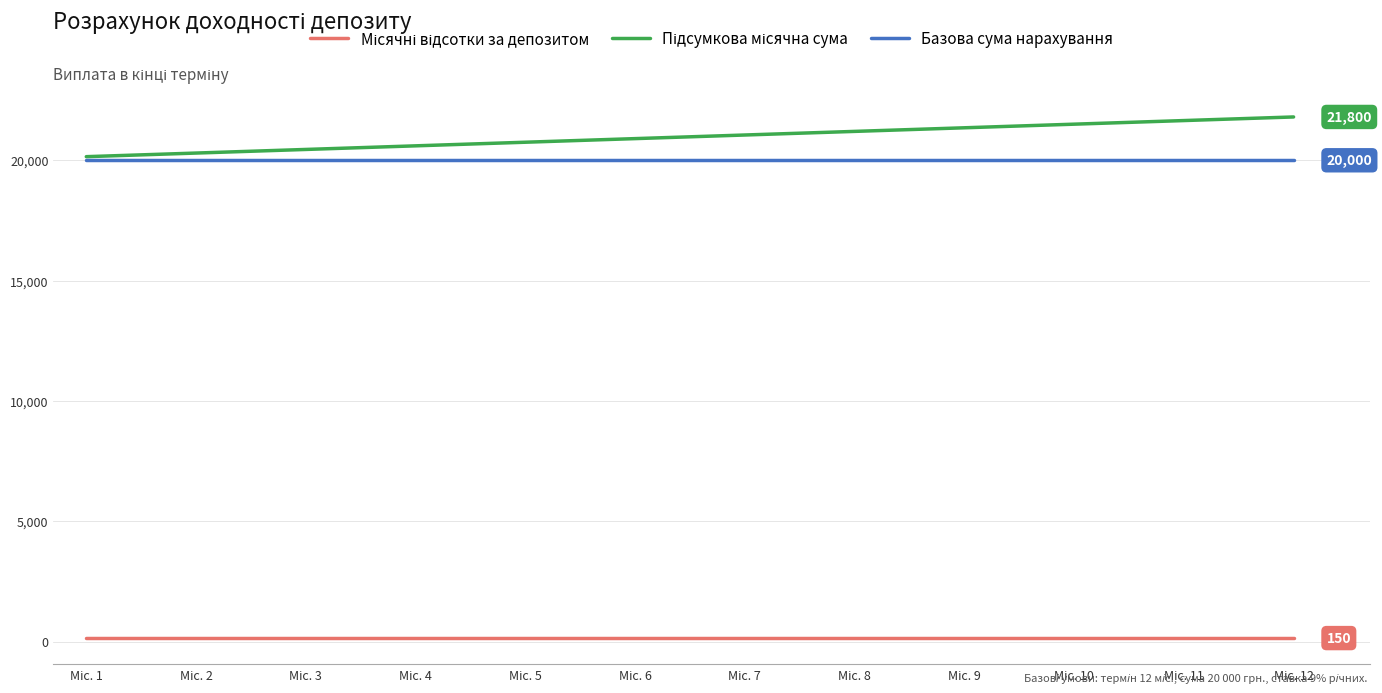

What is the maximum value shown in the chart?

21800